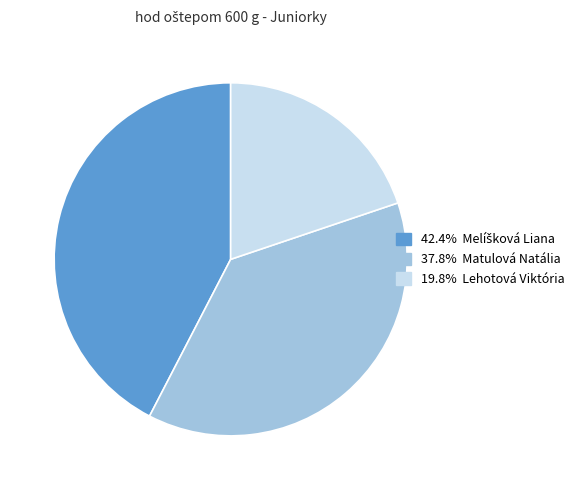

Does any single category account for the majority?

No